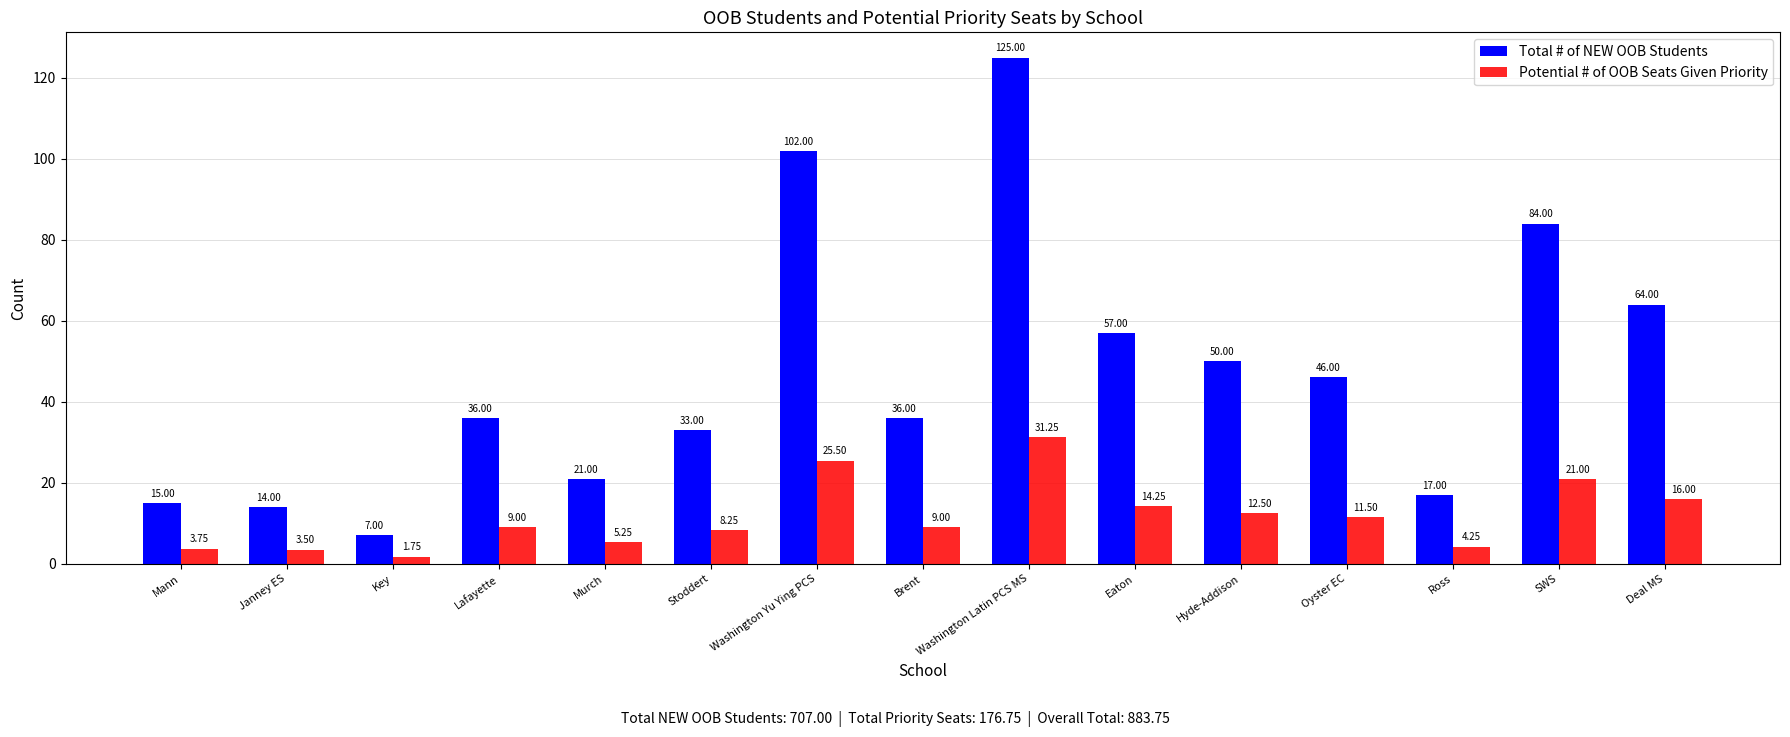

At Oyster EC, list the series in order from largest to smallest.

Total # of NEW OOB Students, Potential # of OOB Seats Given Priority